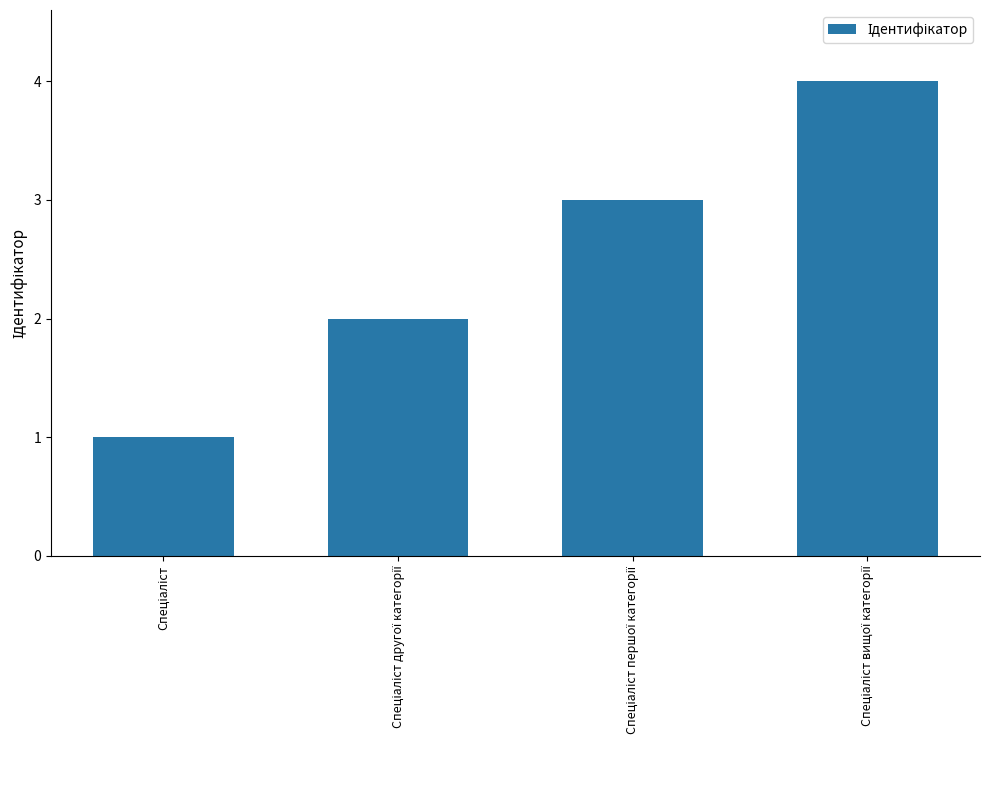

What is the greatest value displayed?

4